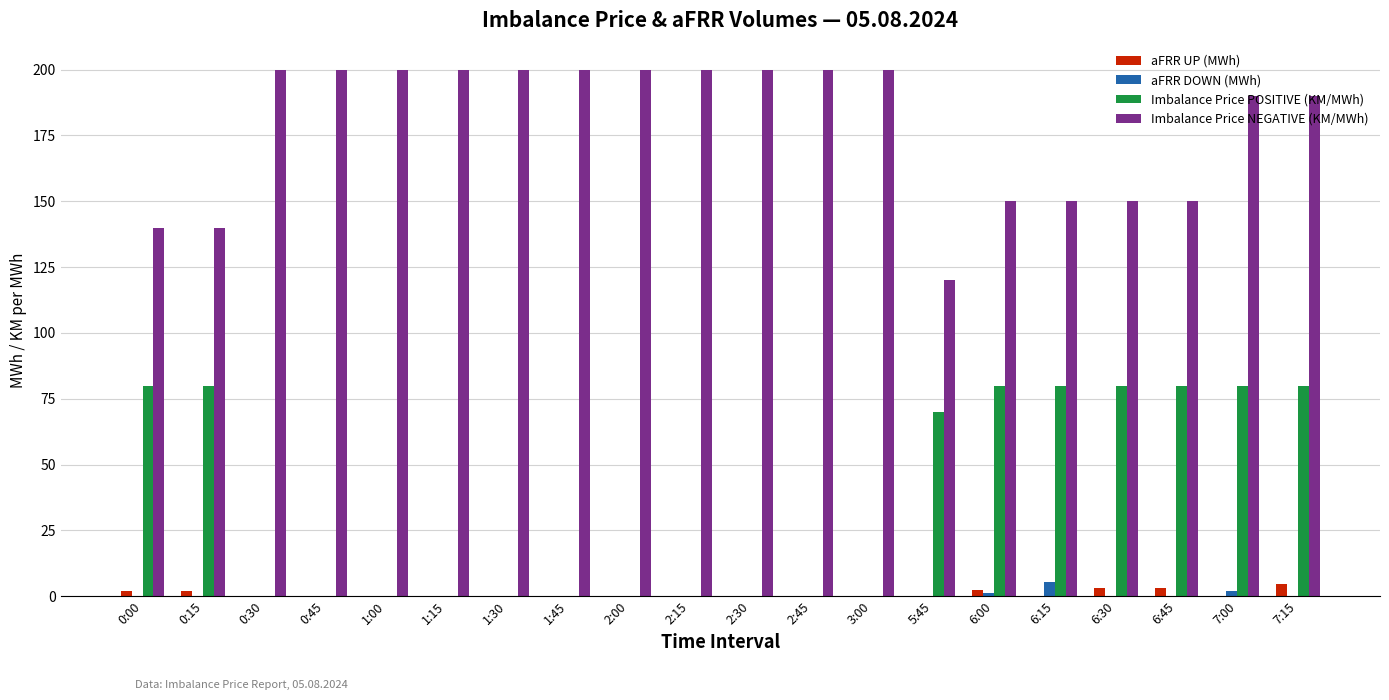

How many groups of bars are there?

20